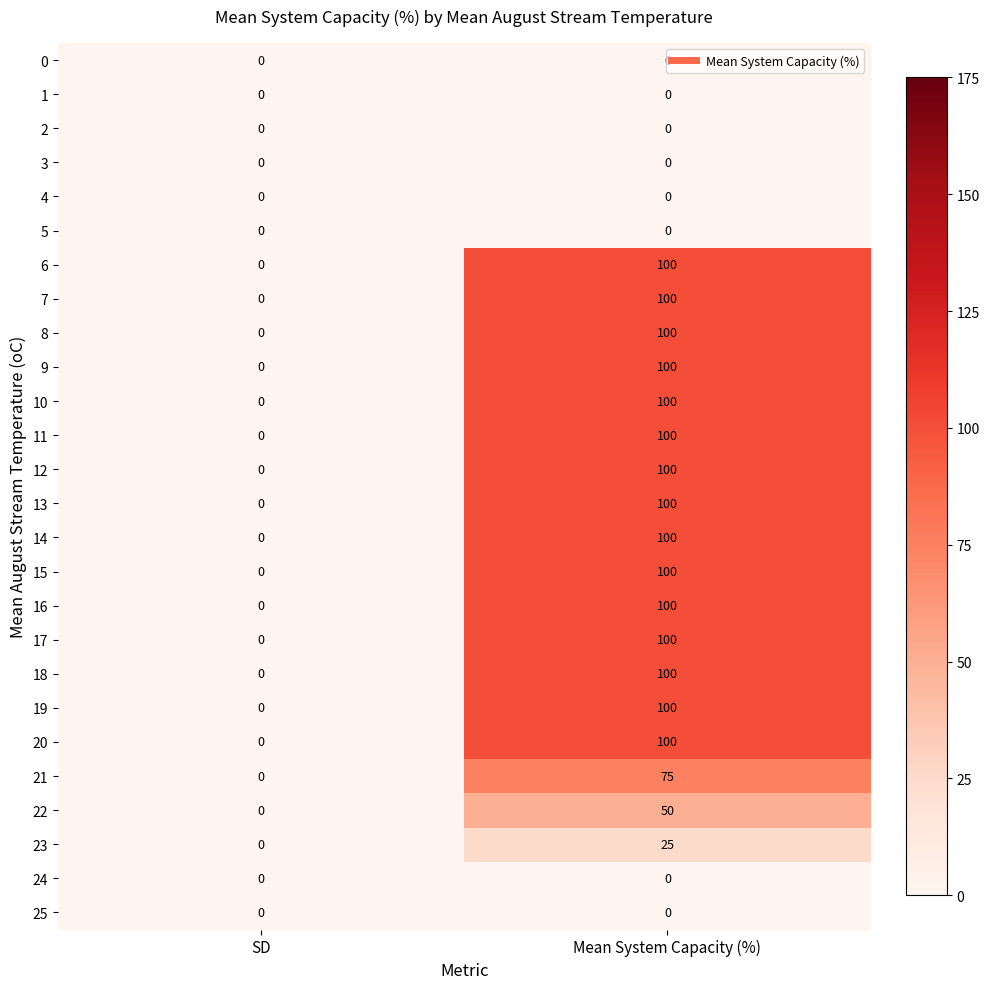

How many series are shown in this chart?

26